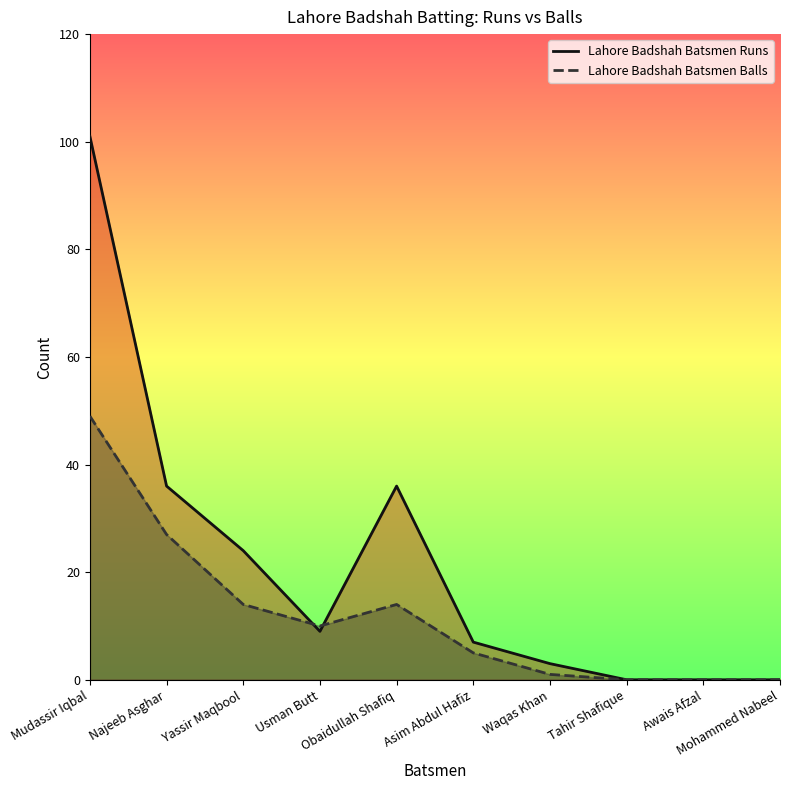

The value of Lahore Badshah Batsmen Balls at Awais Afzal is 32. True or false?

False